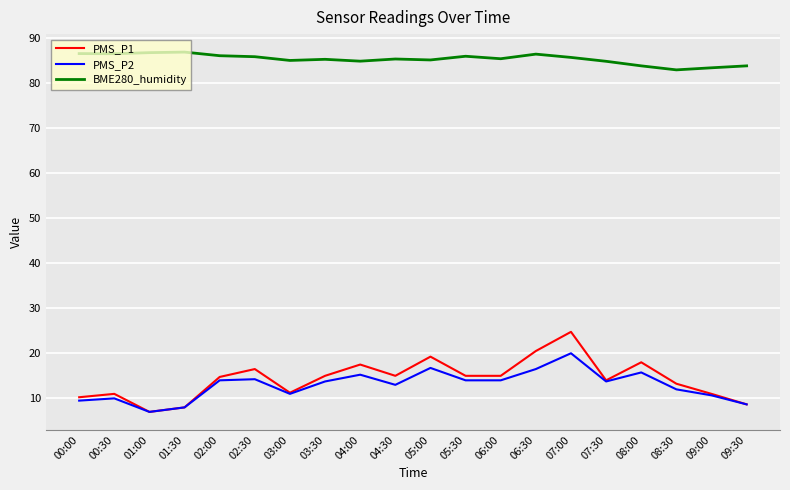

True or false: PMS_P2 has a value of 15.2 at 04:00.

True